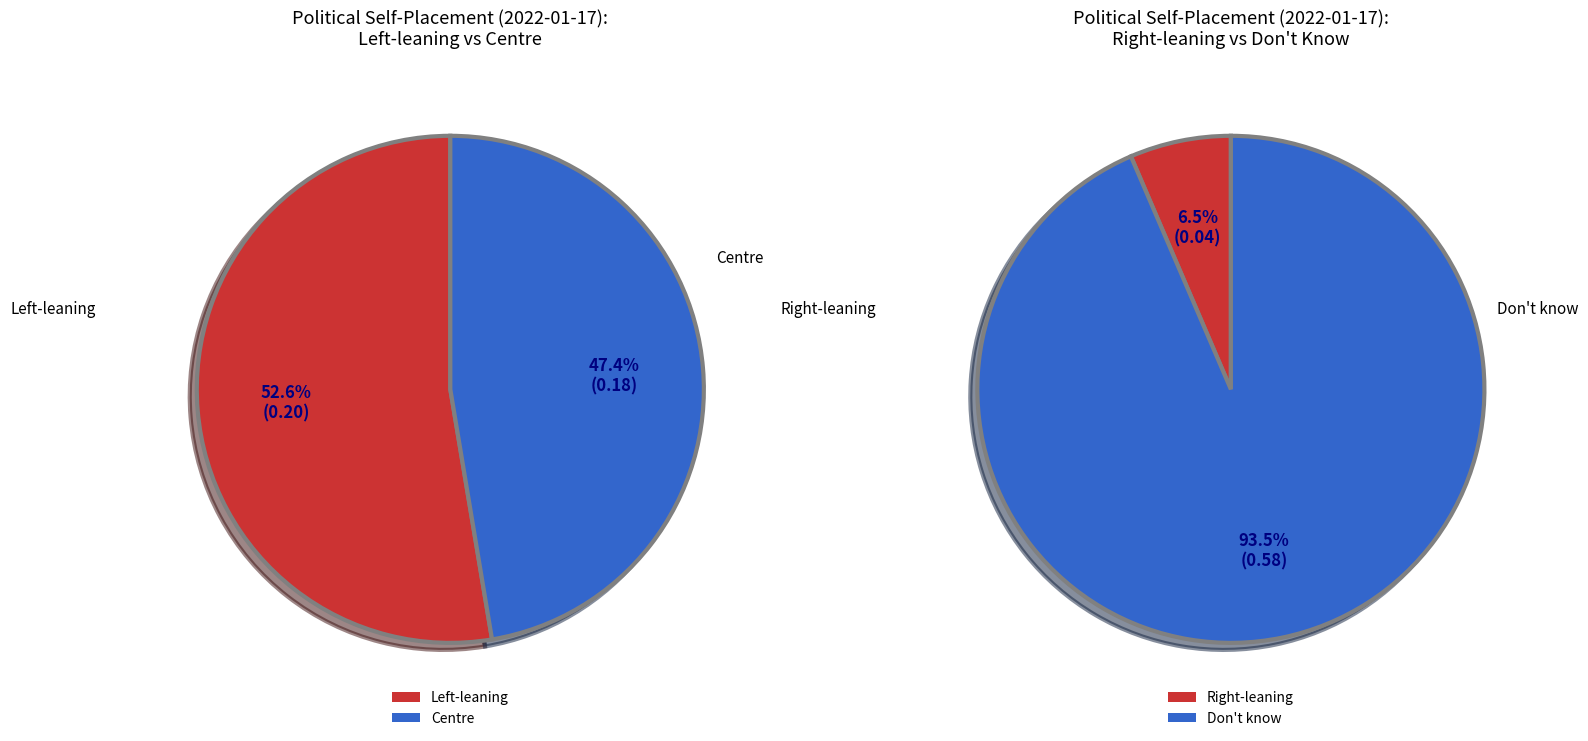

Which category has the biggest portion of the pie?

Don't know